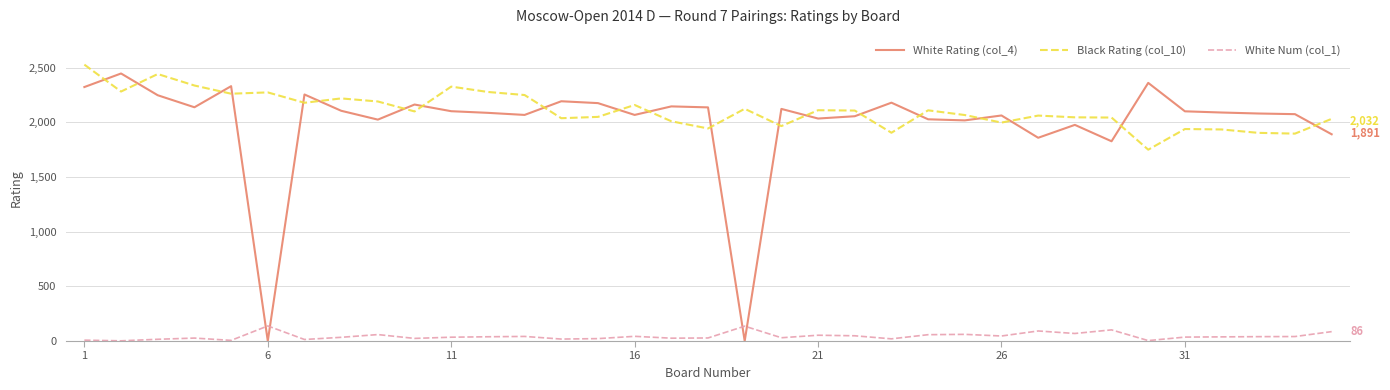

What is the maximum value shown in the chart?

2528